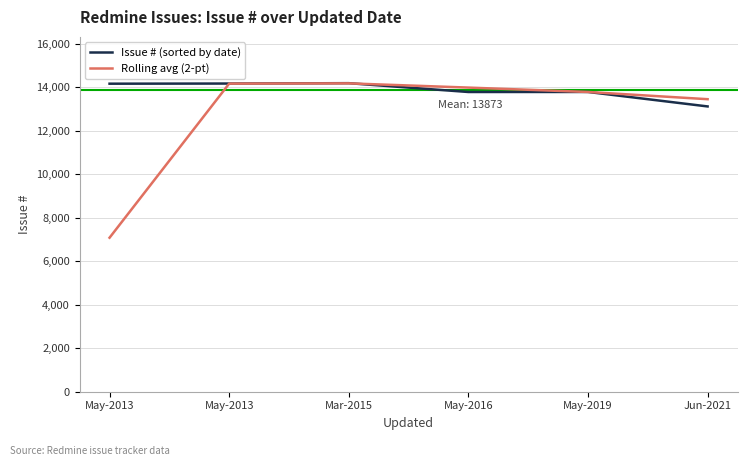

What is the greatest value displayed?

14193.0